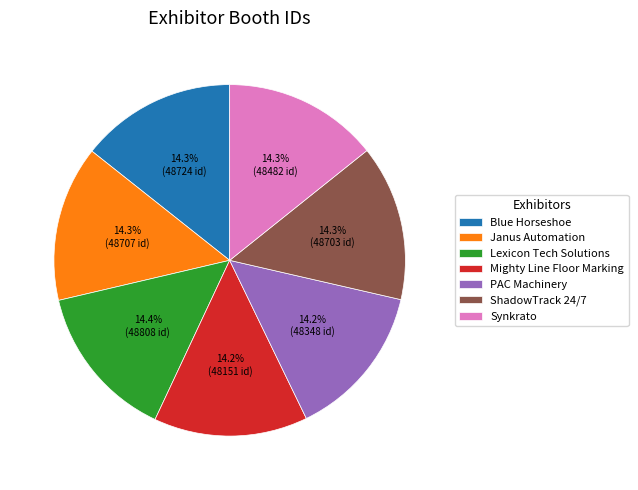

Combined, do Lexicon Tech Solutions and Mighty Line Floor Marking account for over 50%?

No